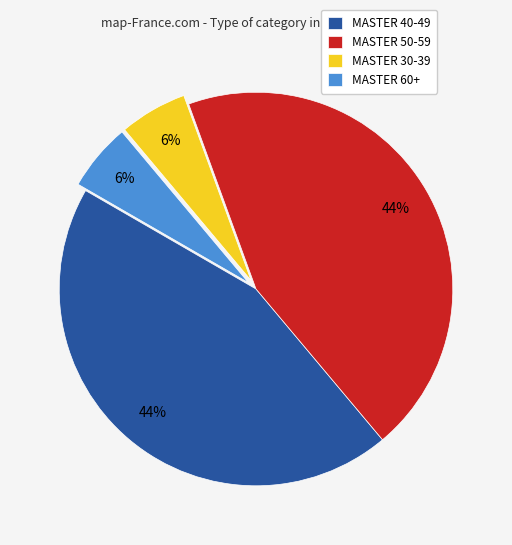

Is MASTER 40-49 the majority of the pie?

No